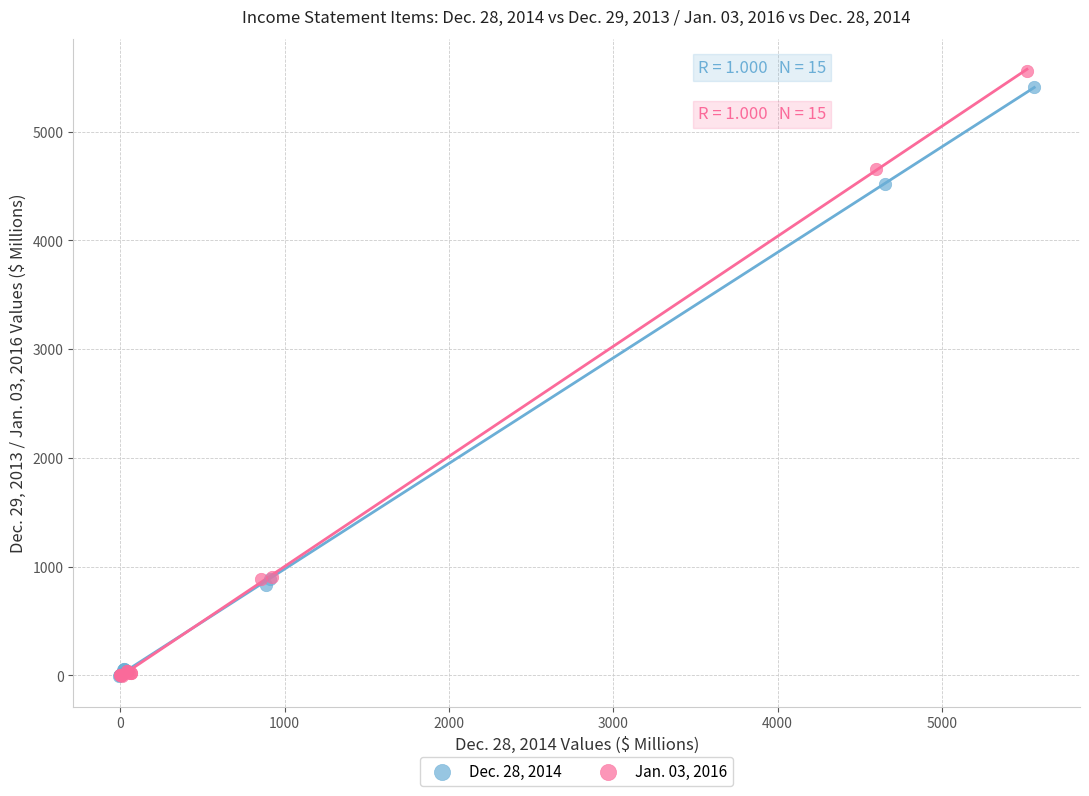

Which series has the largest Y range (max minus min)?

Jan. 03, 2016